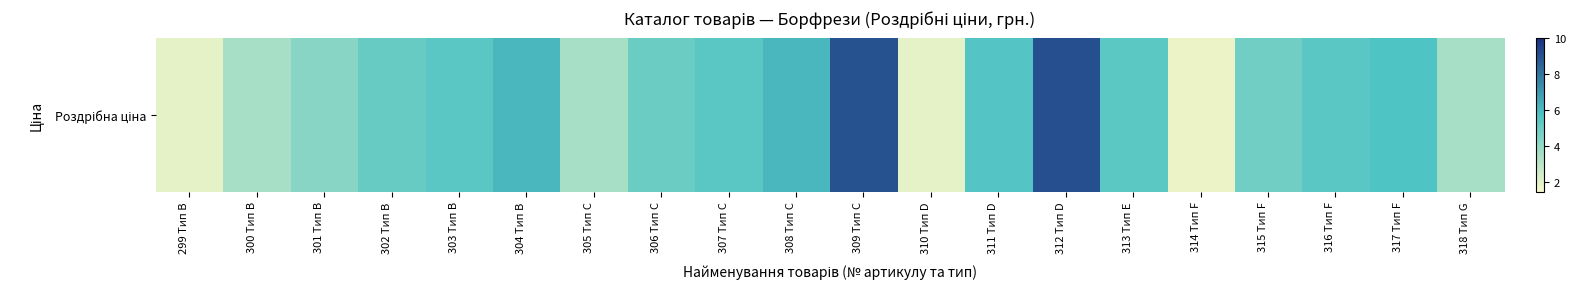

What is the smallest value displayed?

1.8